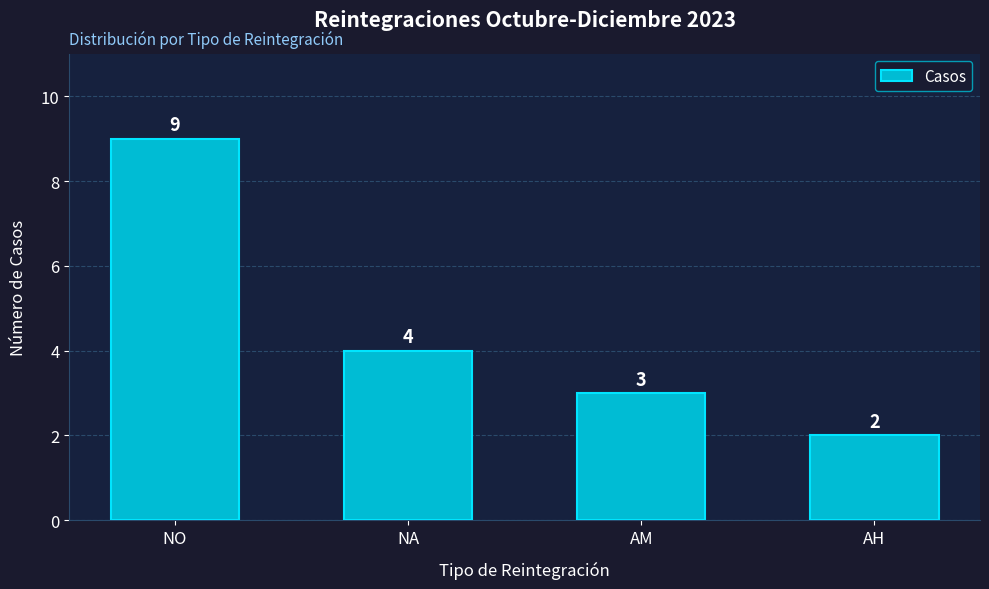

What is the label of the 3rd bar from the left?

AM